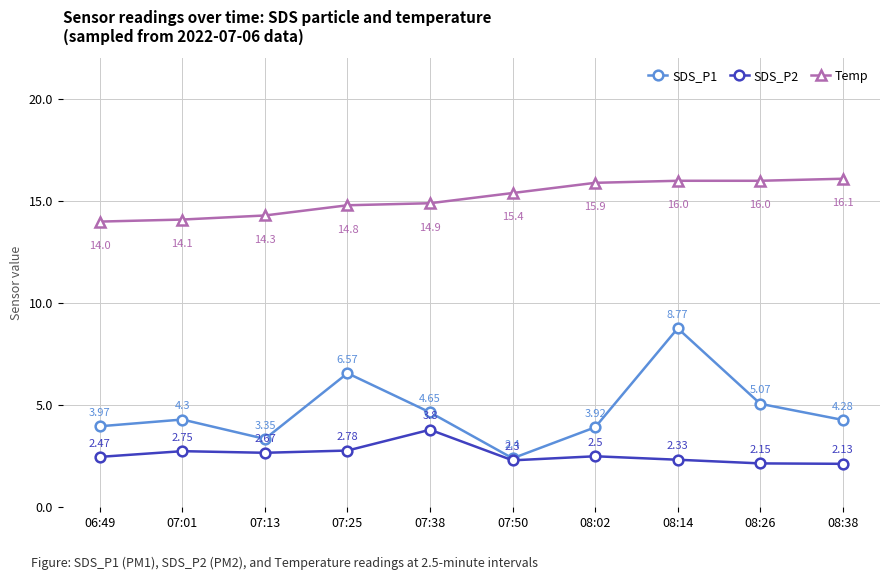

What is the label of the 9th point from the left?

08:26